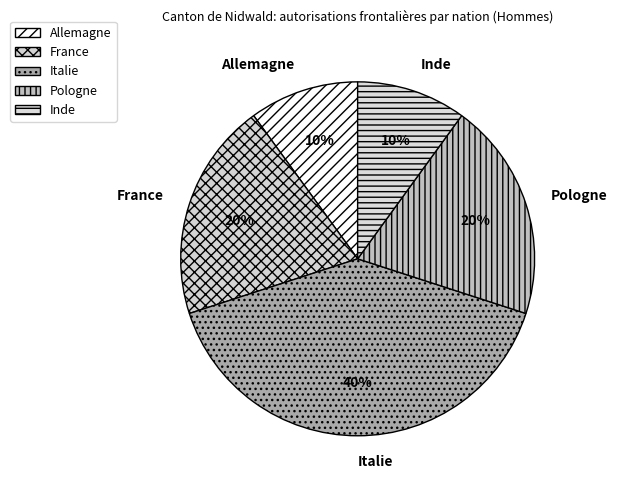

The Allemagne slice represents 20% of the pie. True or false?

False